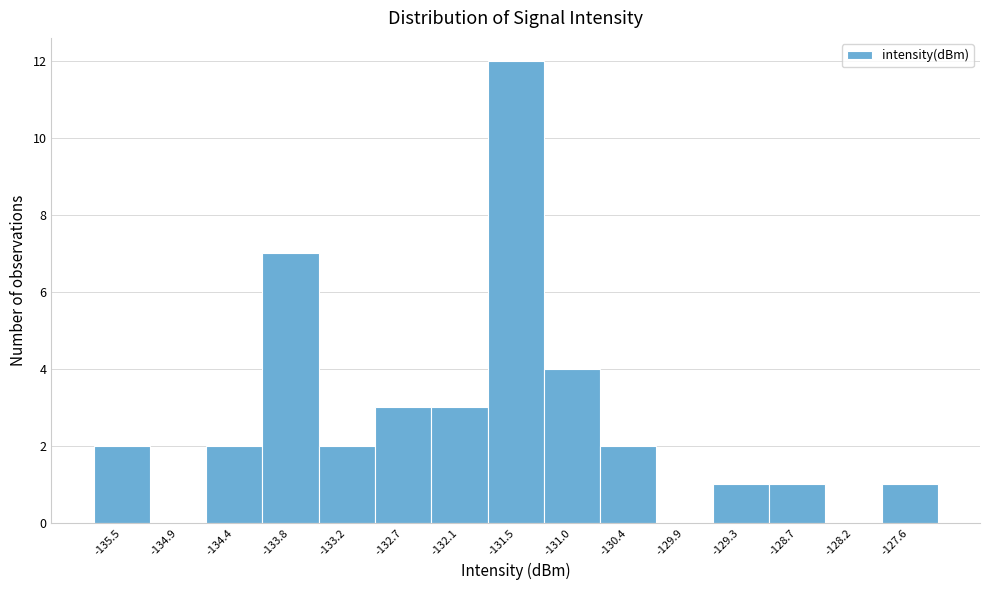

Reading left to right, list every bar in this chart as the range it spans on the x-axis followed by its height. Neither the bar edges nor the heights are printed on the chart, so give them approximately, as read against the axes.

-135.8 to -135.2: 2
-135.2 to -134.6: 0
-134.6 to -134.1: 2
-134.1 to -133.5: 7
-133.5 to -133.0: 2
-133.0 to -132.4: 3
-132.4 to -131.8: 3
-131.8 to -131.3: 12
-131.3 to -130.7: 4
-130.7 to -130.1: 2
-130.1 to -129.6: 0
-129.6 to -129.0: 1
-129.0 to -128.4: 1
-128.4 to -127.9: 0
-127.9 to -127.3: 1